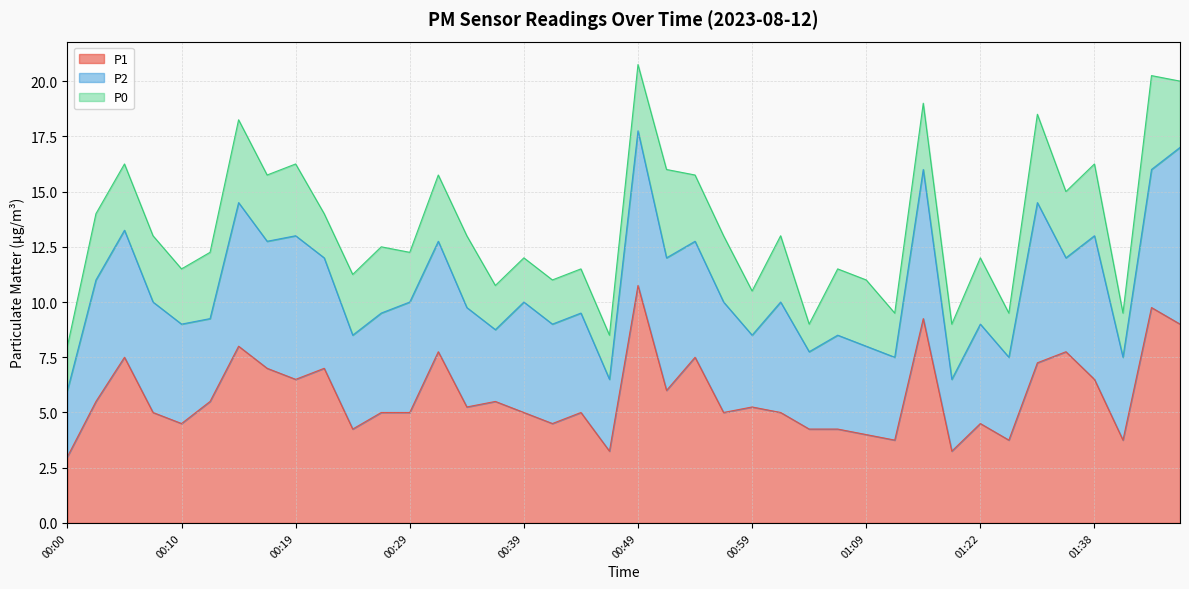

The value of P1 at 01:40 is 5.6. True or false?

False